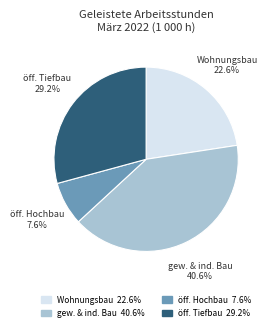

Is there any slice that represents more than half of the pie?

No